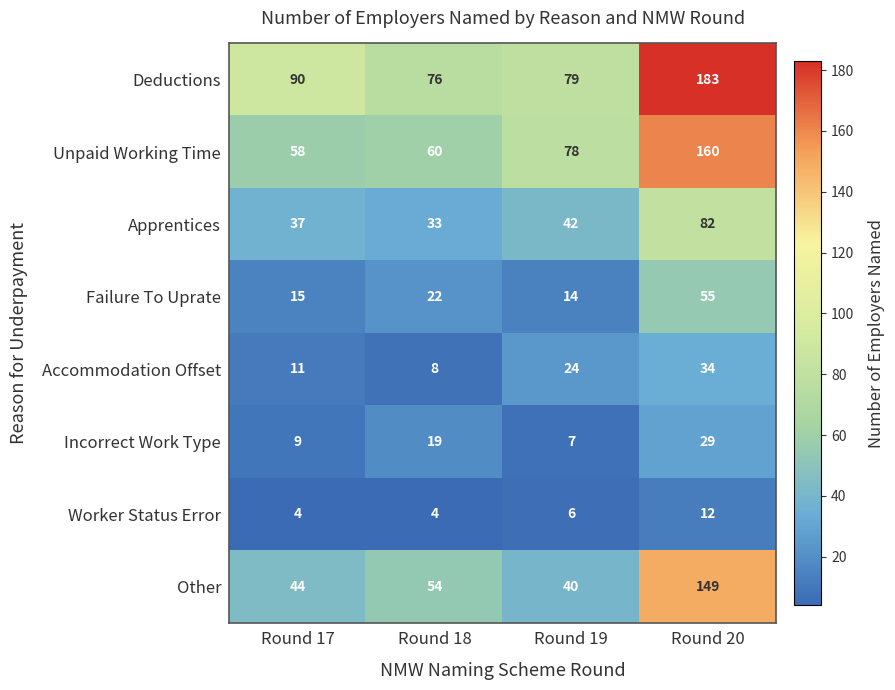

What is the sum of the Apprentices values at Round 19 and Round 17?

79